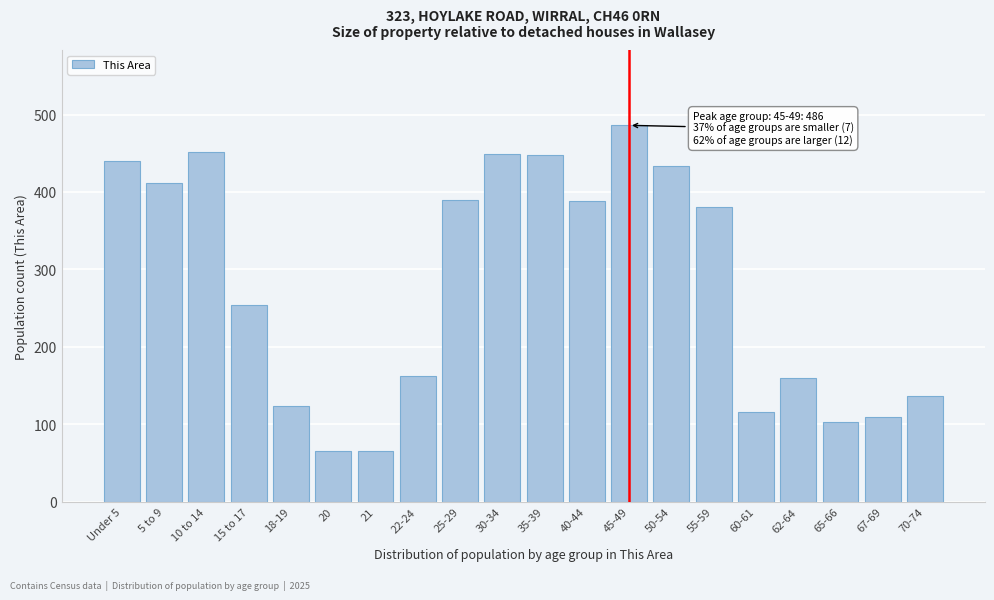

Which has a higher value, 21 or 70-74?

70-74